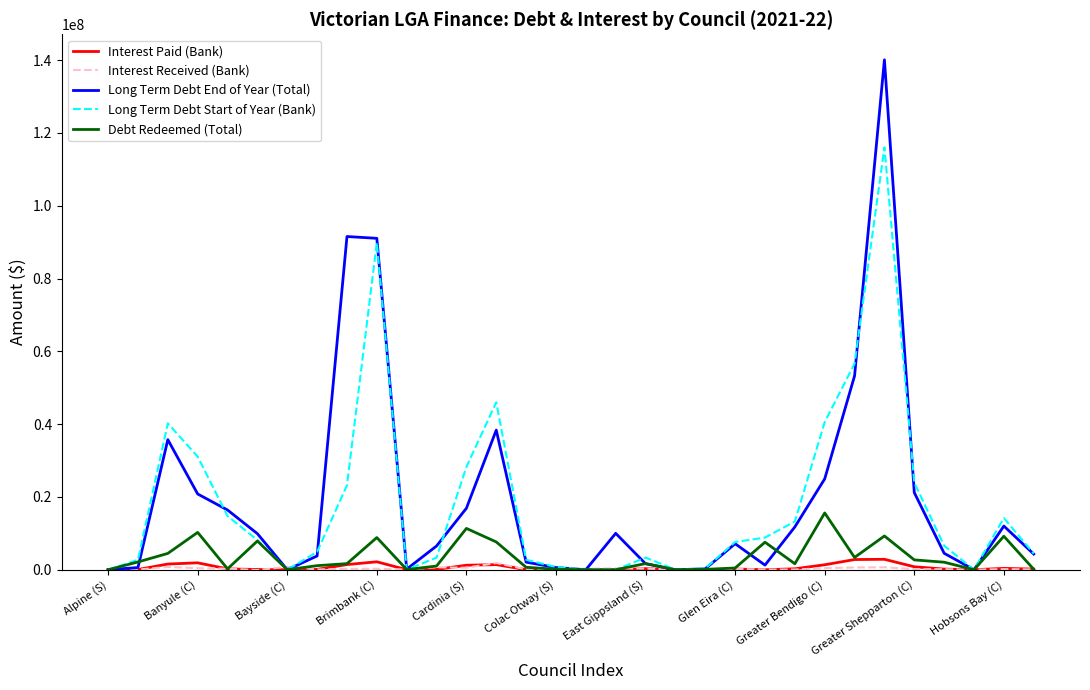

Does the chart display data point markers on the line(s)?

No